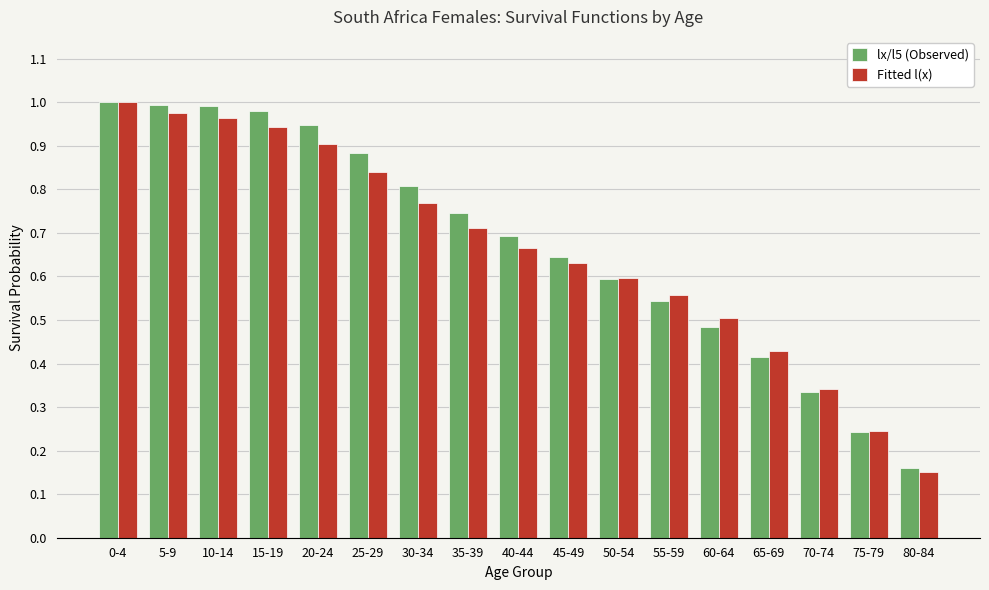

What is the sum of all lx/l5 (Observed) values?

11.5